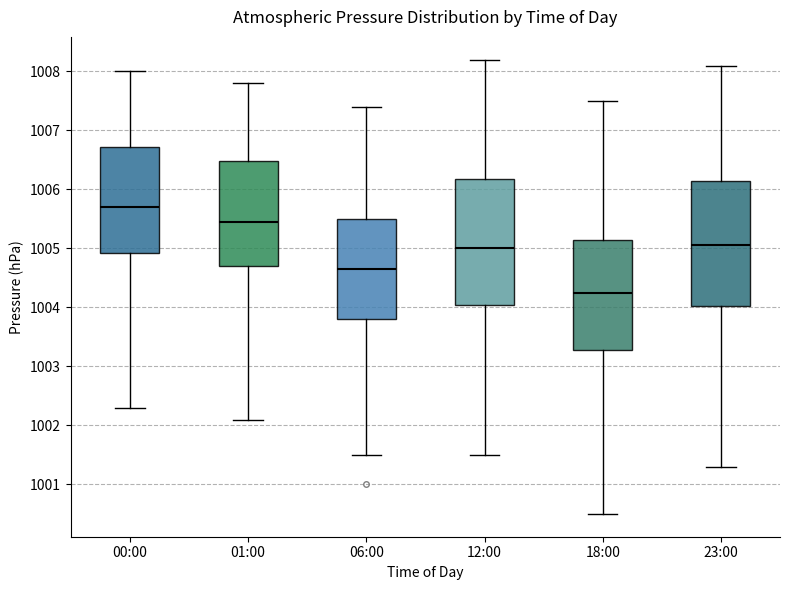

Reading left to right, read every box against the y-axis: the position of its median line, the range the box covers, and the ends of its whiskers. The values are not printed on the chart, so give them approximately, as read against the axis.

00:00: median 1005.7, box 1004.9 to 1006.7, whiskers 1002.3 to 1008.0
01:00: median 1005.5, box 1004.7 to 1006.5, whiskers 1002.1 to 1007.8
06:00: median 1004.7, box 1003.8 to 1005.5, whiskers 1001.5 to 1007.4
12:00: median 1005.0, box 1004.1 to 1006.2, whiskers 1001.5 to 1008.2
18:00: median 1004.3, box 1003.3 to 1005.2, whiskers 1000.5 to 1007.5
23:00: median 1005.1, box 1004.0 to 1006.2, whiskers 1001.3 to 1008.1